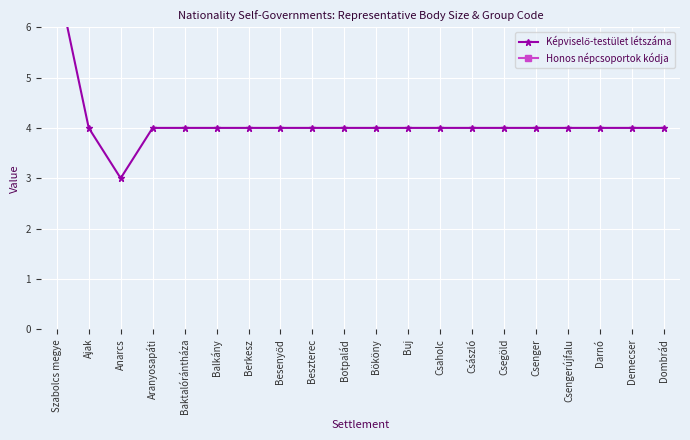

Rank the series by their average value, from lowest to highest.

Képviselő-testület létszáma, Honos népcsoportok kódja